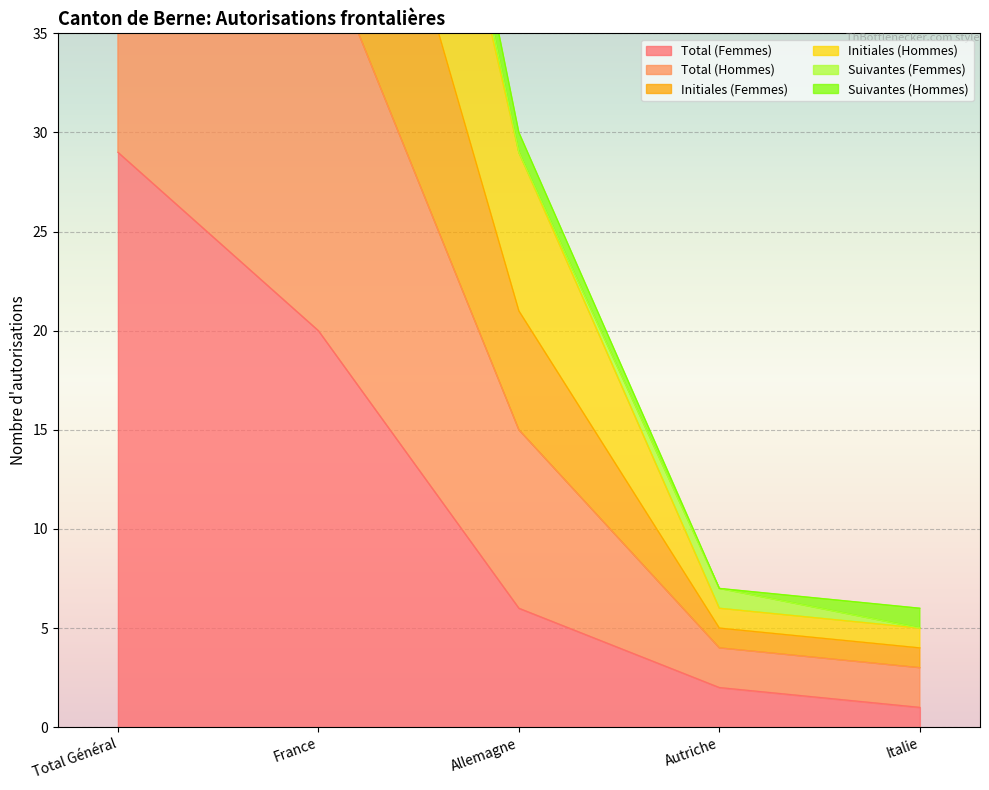

Which category has the highest value in the Total (Femmes) series?

Total Général